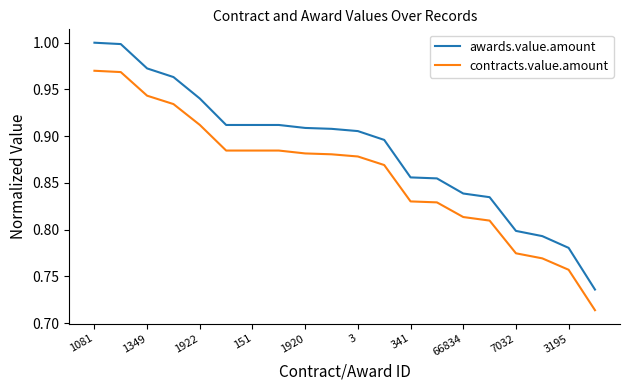

What is the sum of all contracts.value.amount values?

17.2